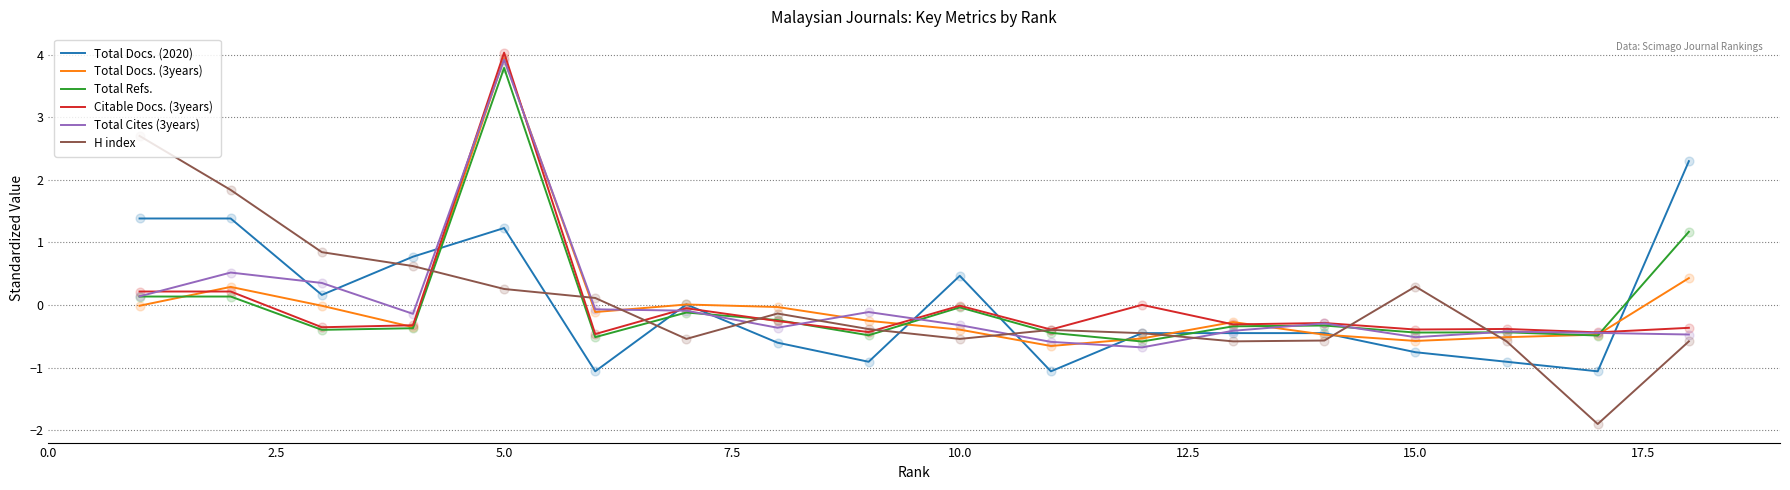

True or false: Total Docs. (3years) and H index cross at least once.

True